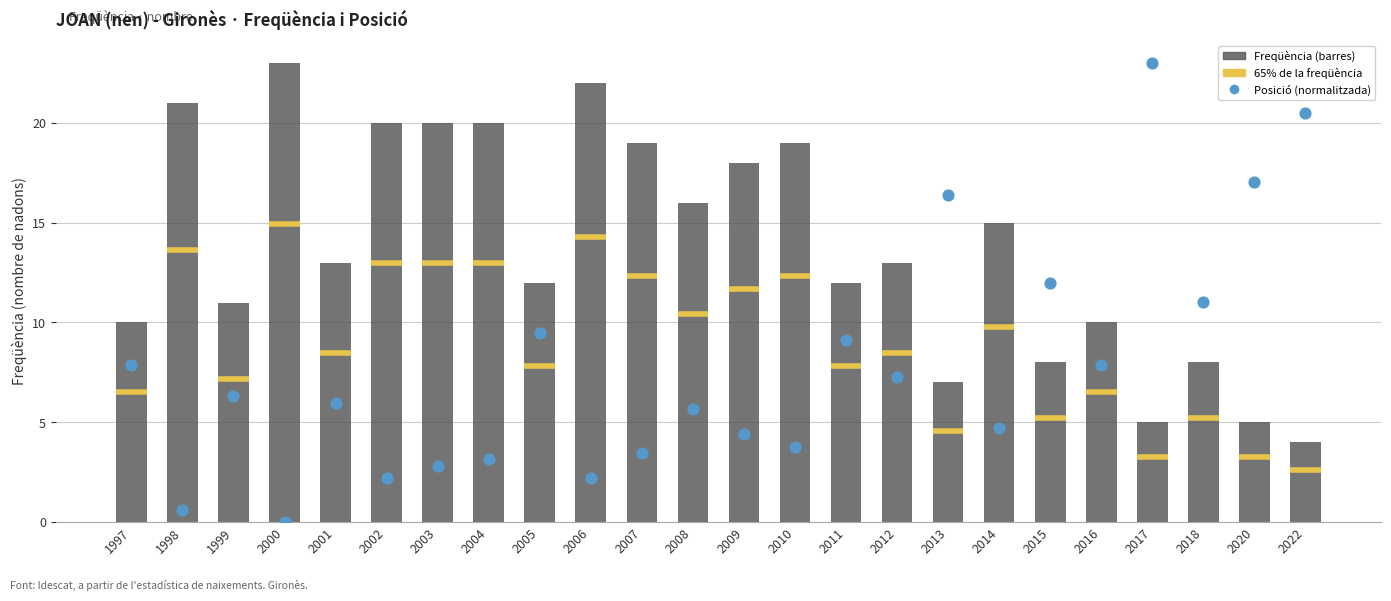

Which series contains the lowest Y value?

Posició (normalitzada)